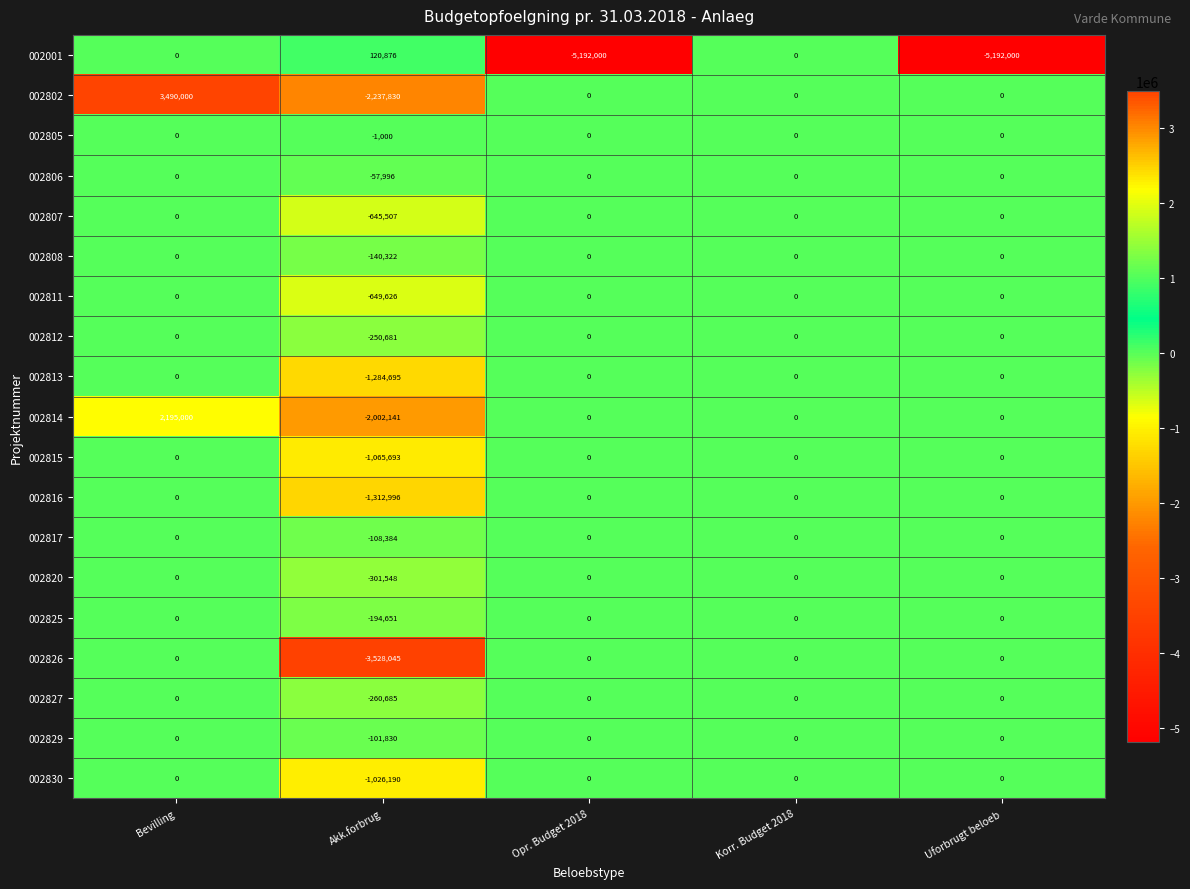

What is the total value across all series at Akk.forbrug?

-15048944